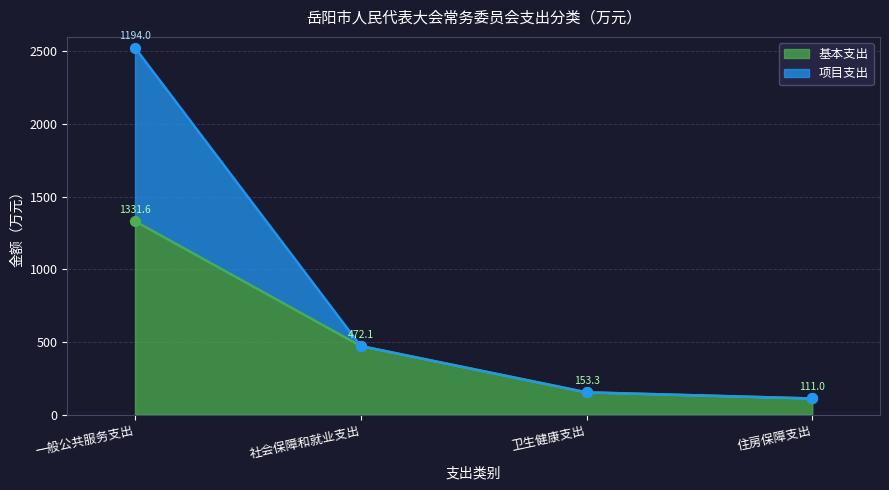

Which series has the largest Y range (max minus min)?

项目支出